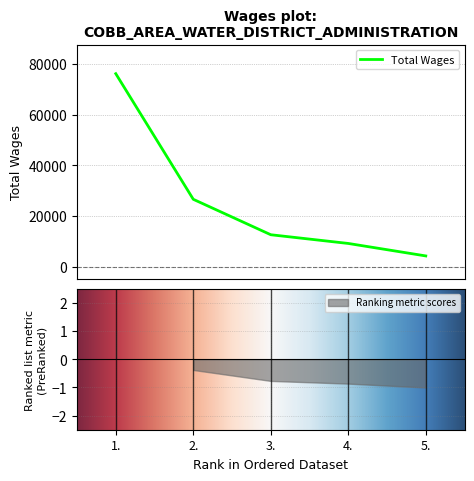

Reading right to left, list all the values displayed in this chart.

4284	9204	12641	26613	76140